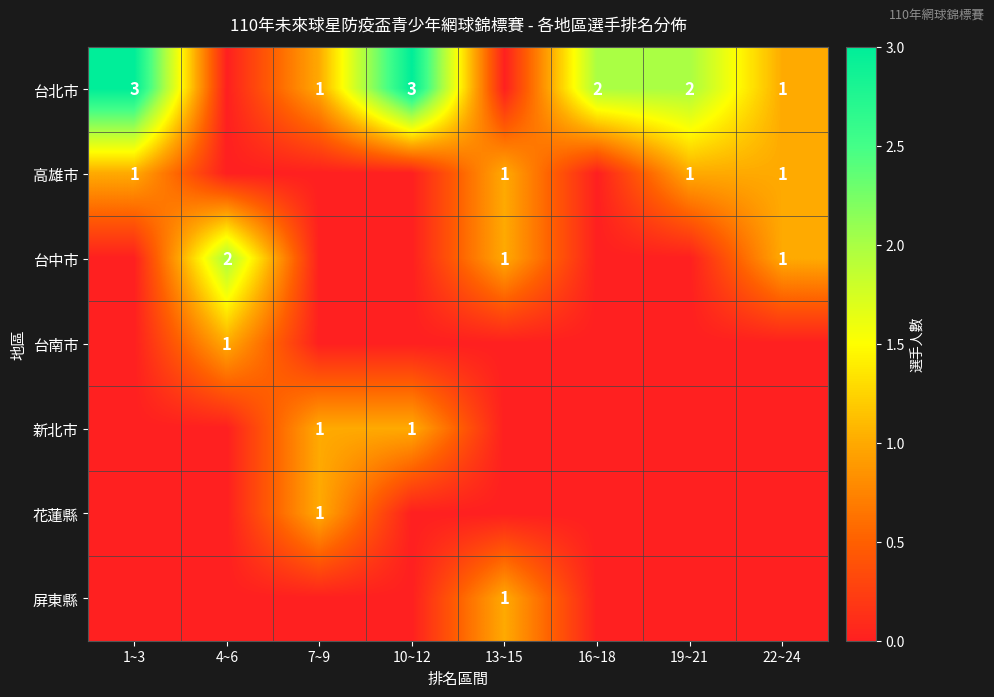

True or false: 台北市 has a value of 5 at 10~12.

False